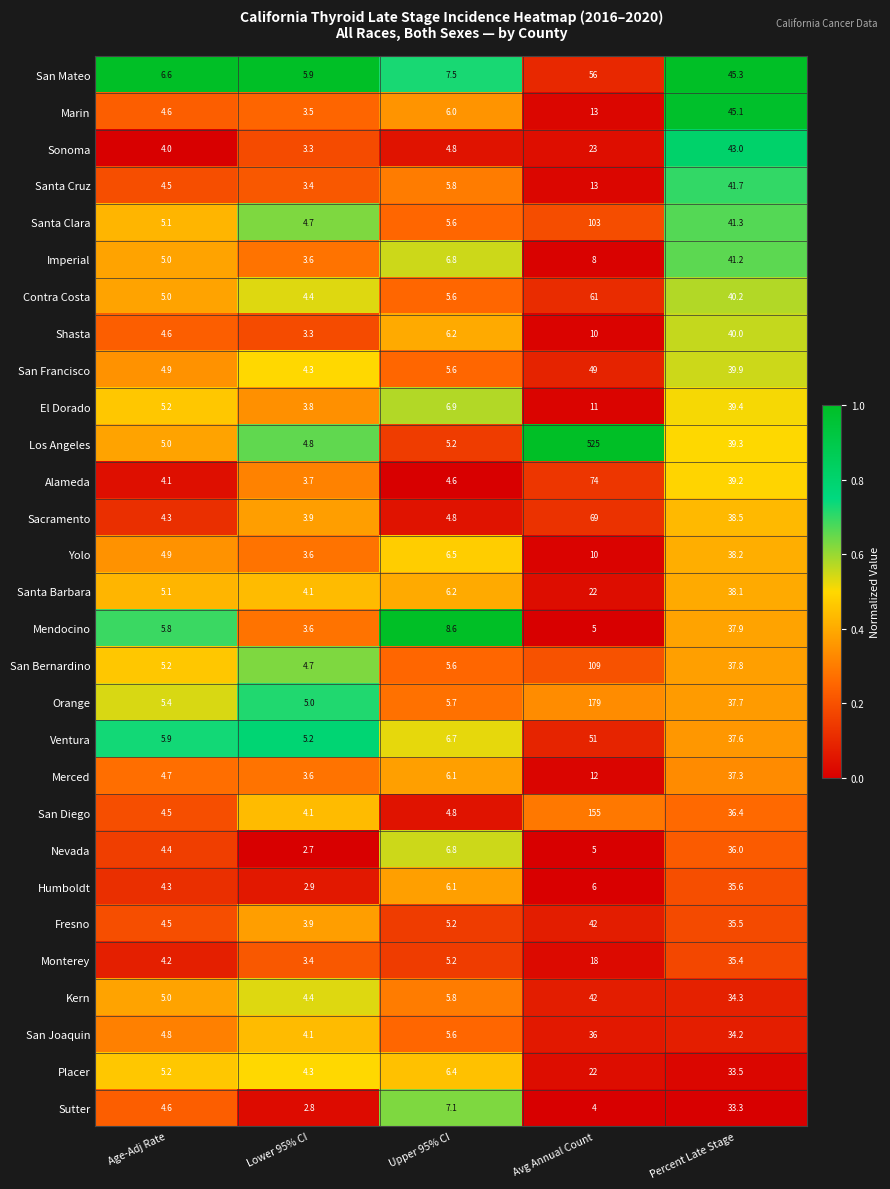

Which series has the widest spread of values?

Los Angeles